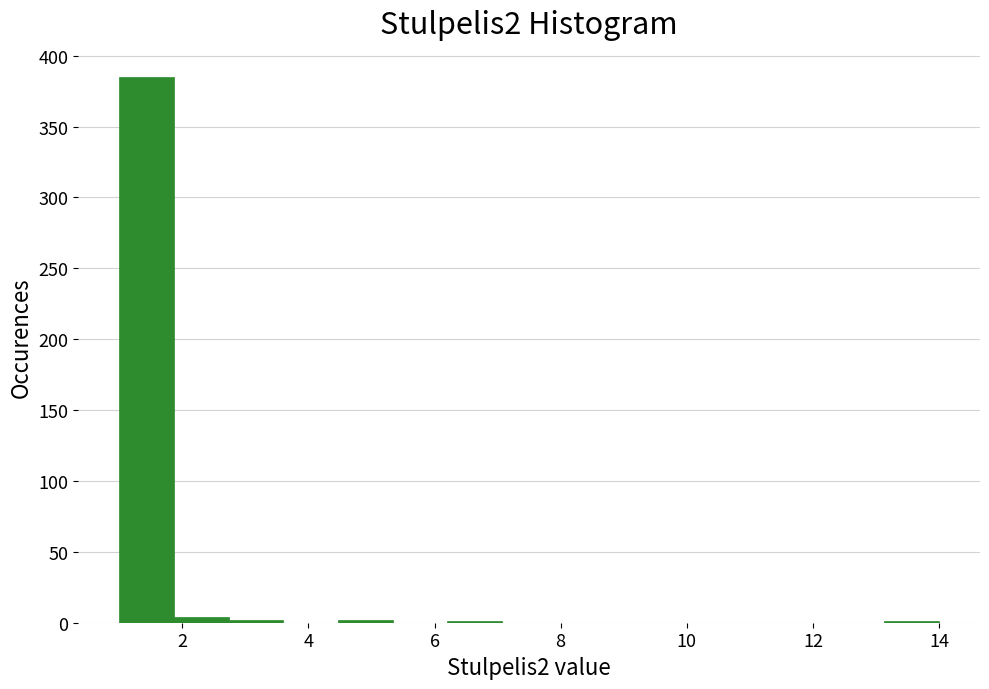

Reading left to right, transcribe this chart: for each bar, give the range it covers on the x-axis and its height. Neither the bar edges nor the heights are printed on the chart, so give them approximately, as read against the axes.

1.0 to 1.8: 385
1.8 to 2.8: under 5
2.8 to 3.6: under 5
3.6 to 4.4: 0
4.4 to 5.4: under 5
5.4 to 6.2: 0
6.2 to 7.0: under 5
7.0 to 8.0: 0
8.0 to 8.8: 0
8.8 to 9.6: 0
9.6 to 10.6: 0
10.6 to 11.4: 0
11.4 to 12.2: 0
12.2 to 13.2: 0
13.2 to 14.0: under 5